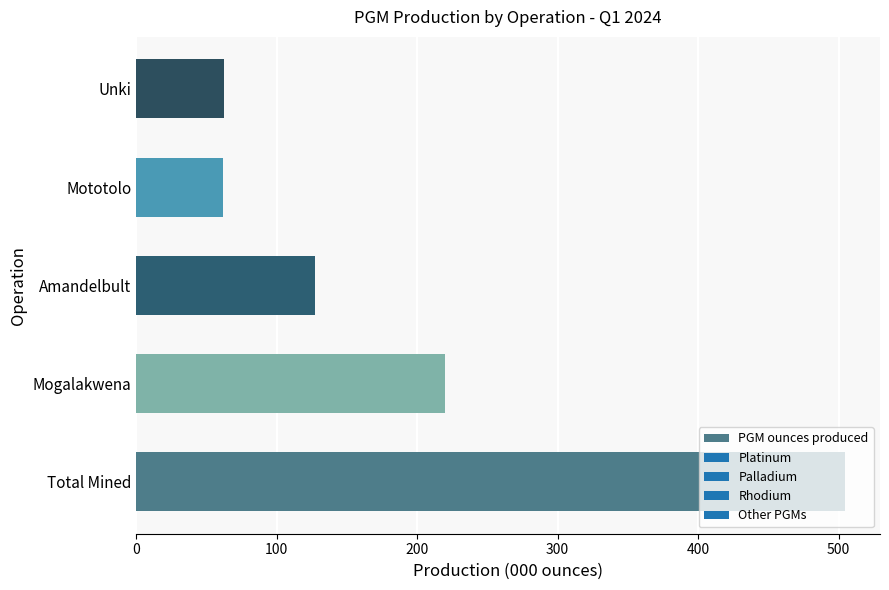

What is the change in value from Total Mined to Mototolo?

-442.4